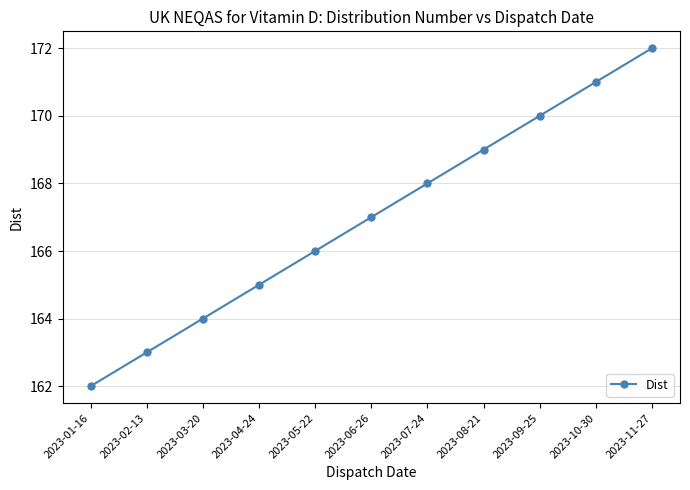

What is the maximum value shown in the chart?

172